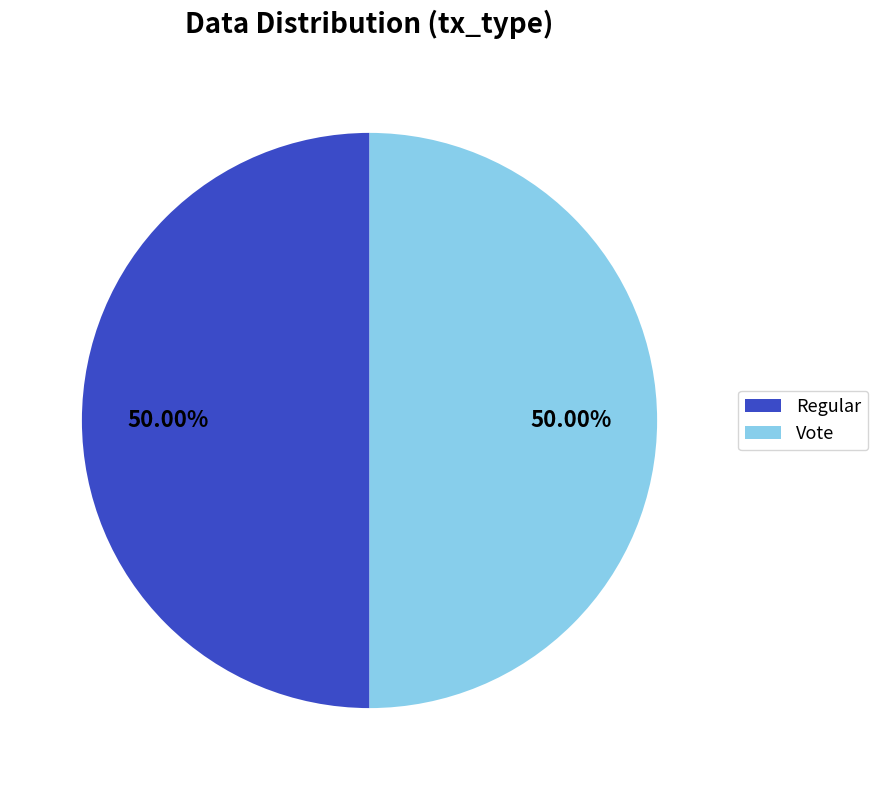

What is the ratio of the value at Regular to the value at Vote?

1.0